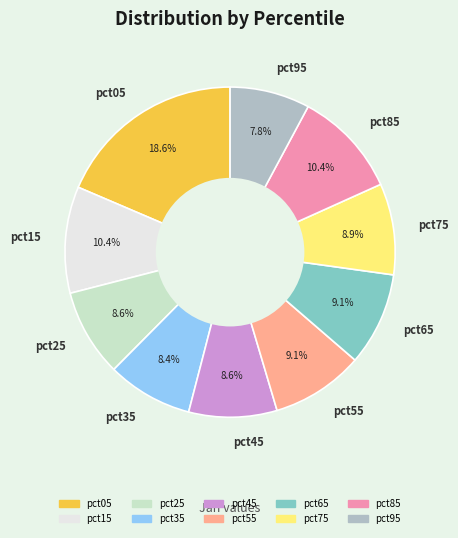

To the nearest percent, what is the average slice percentage?

10%